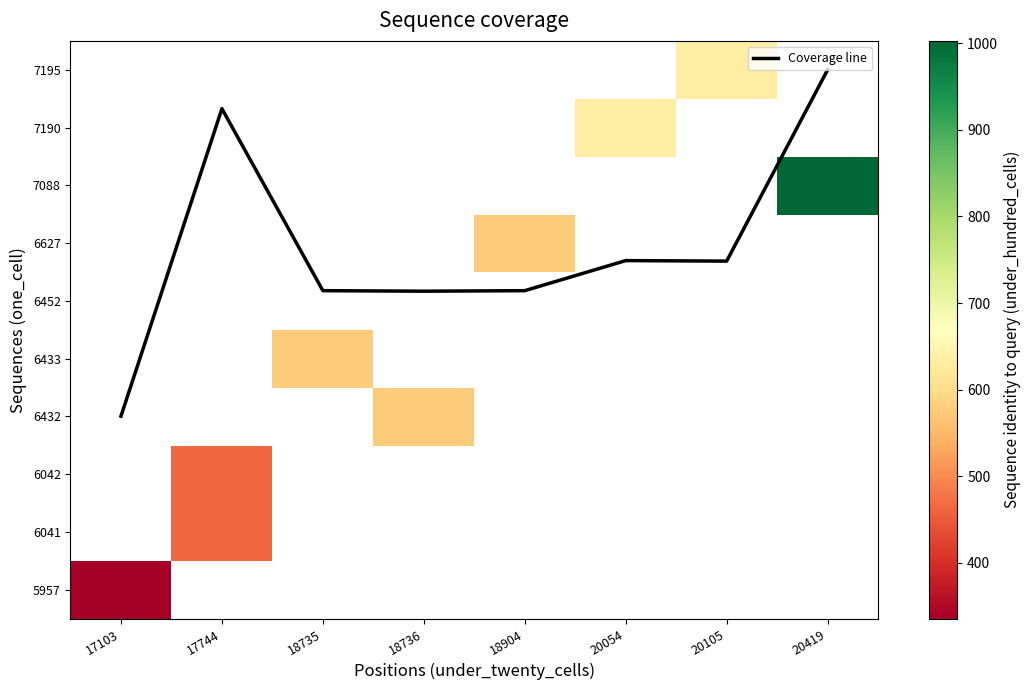

Count the number of categories in the chart.

8